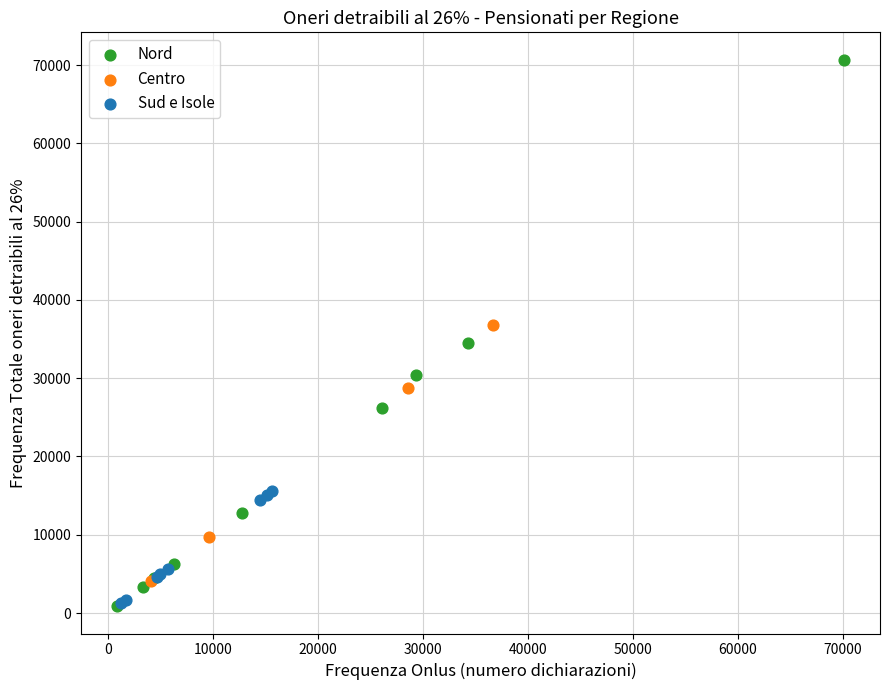

Which series has the largest Y range (max minus min)?

Nord